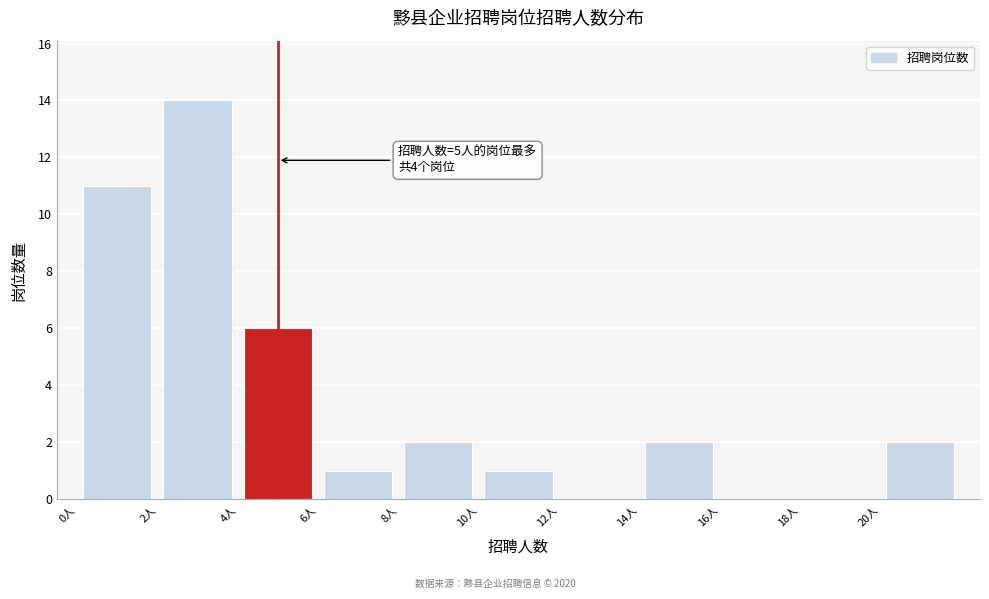

Which range on the x-axis has the tallest bar?

2 to 4